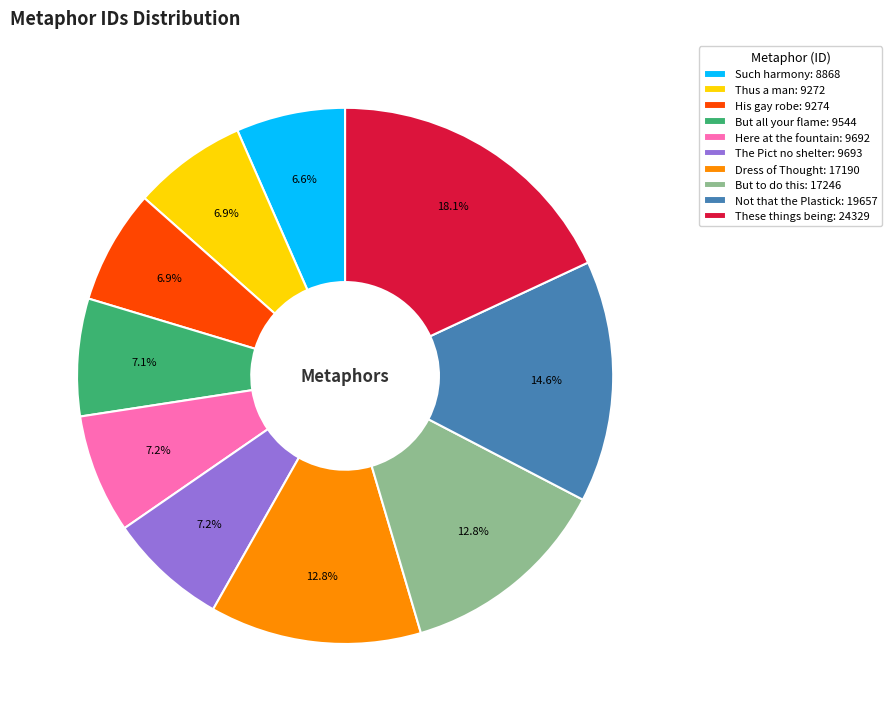

What is the largest slice in the pie chart?

These things being